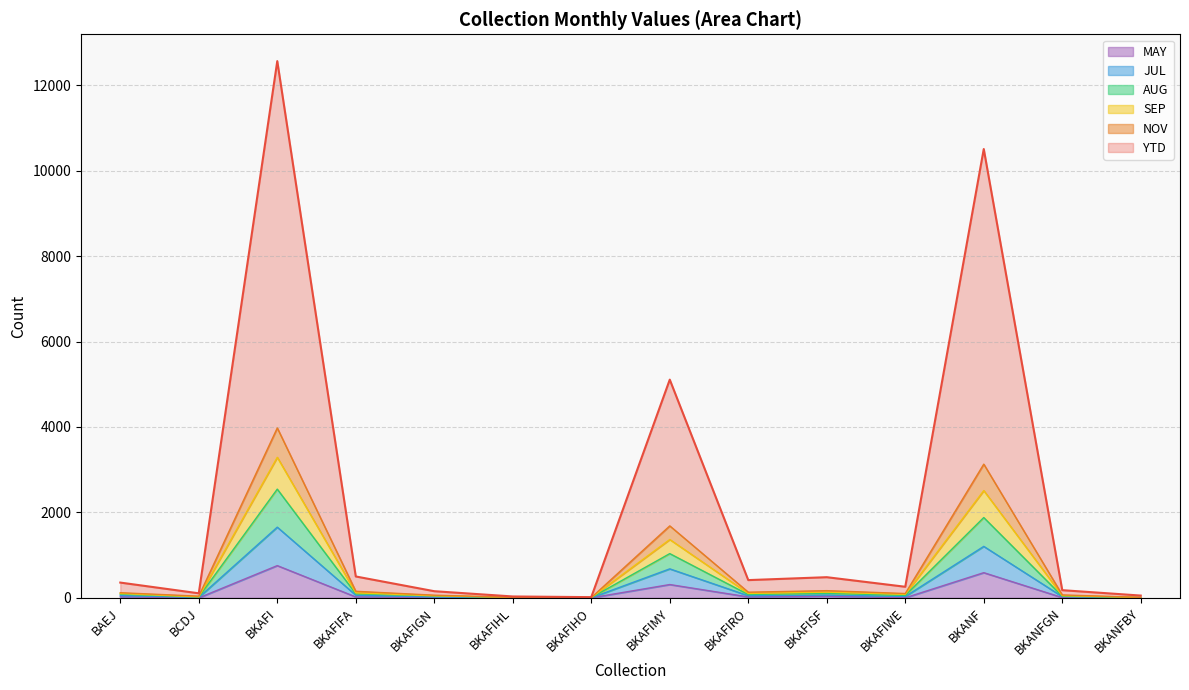

True or false: MAY has a value of 590 at BKANF.

True